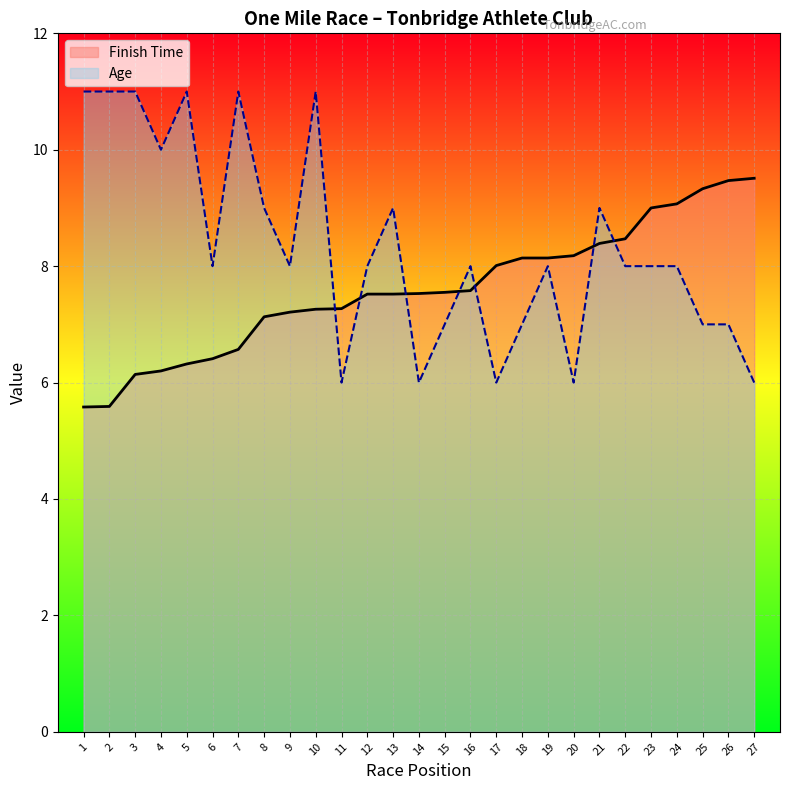

How many interior local peaks does the Age series have?

7